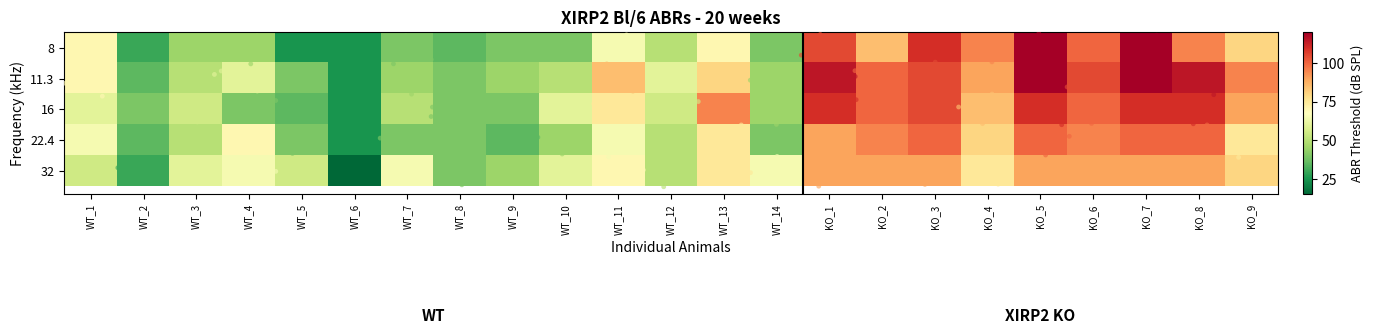

What is the total value across all series at KO_7?

540